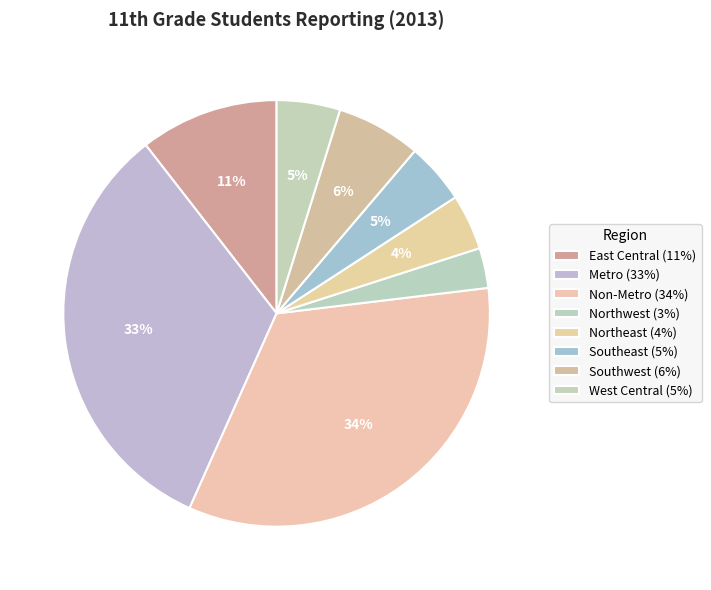

How many segments does this pie chart have?

8